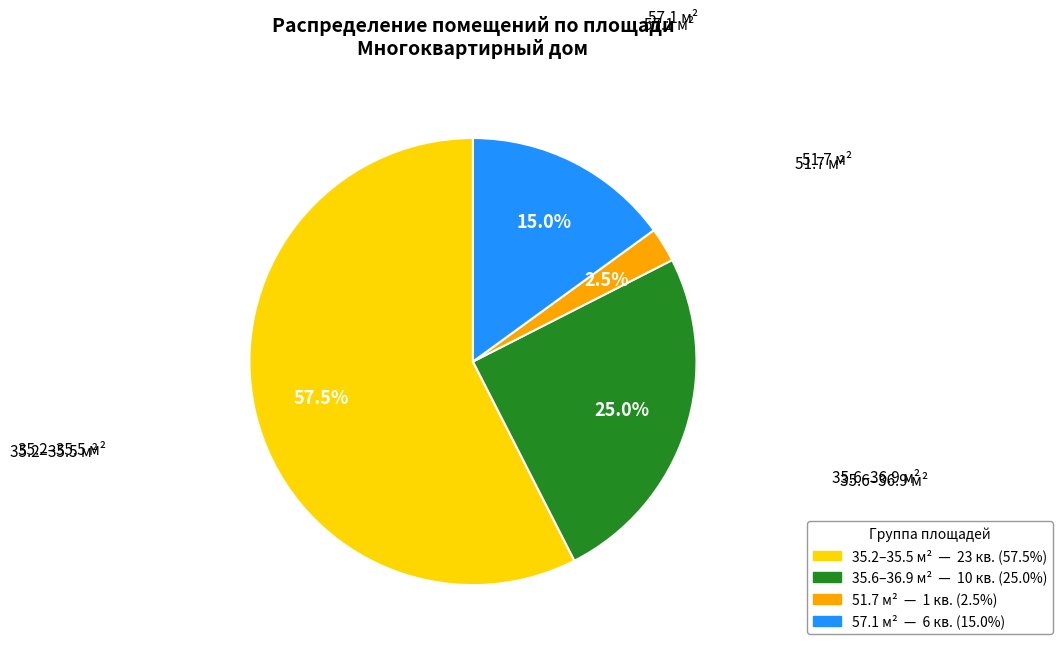

Count the number of slices in the pie.

4